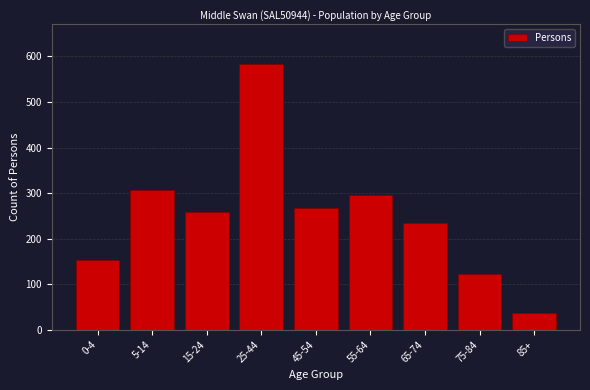

Reading right to left, list all the values displayed in this chart.

38	122	234	296	267	583	259	308	153